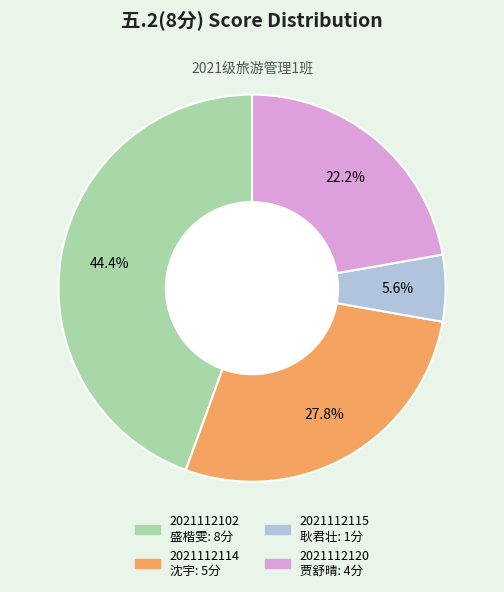

What portion of the pie excludes 2021112102 盛楷雯?

55.6%